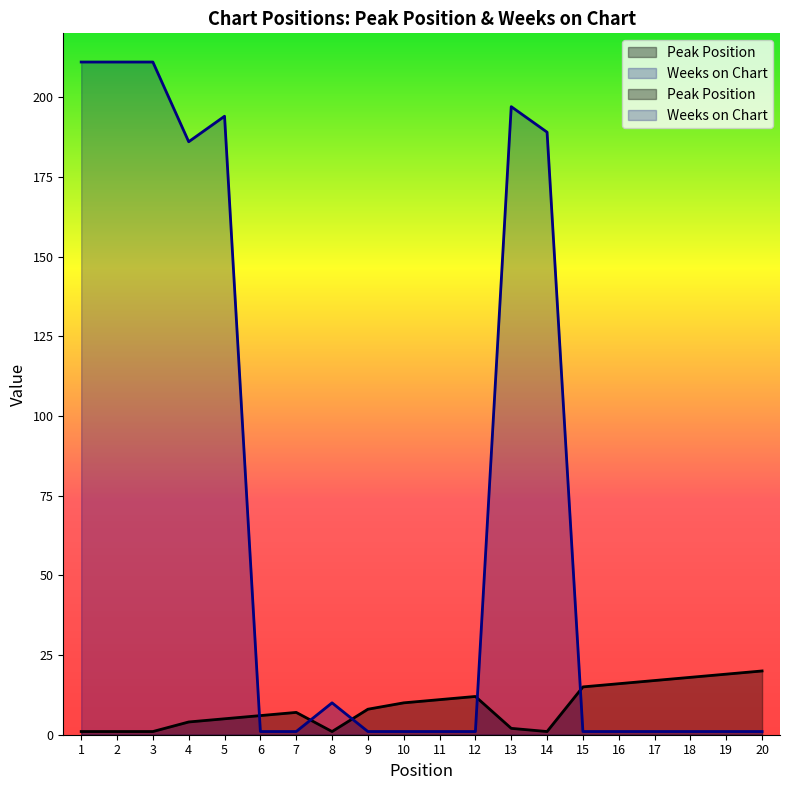

Rank the series by their maximum value, from lowest to highest.

Peak Position, Weeks on Chart